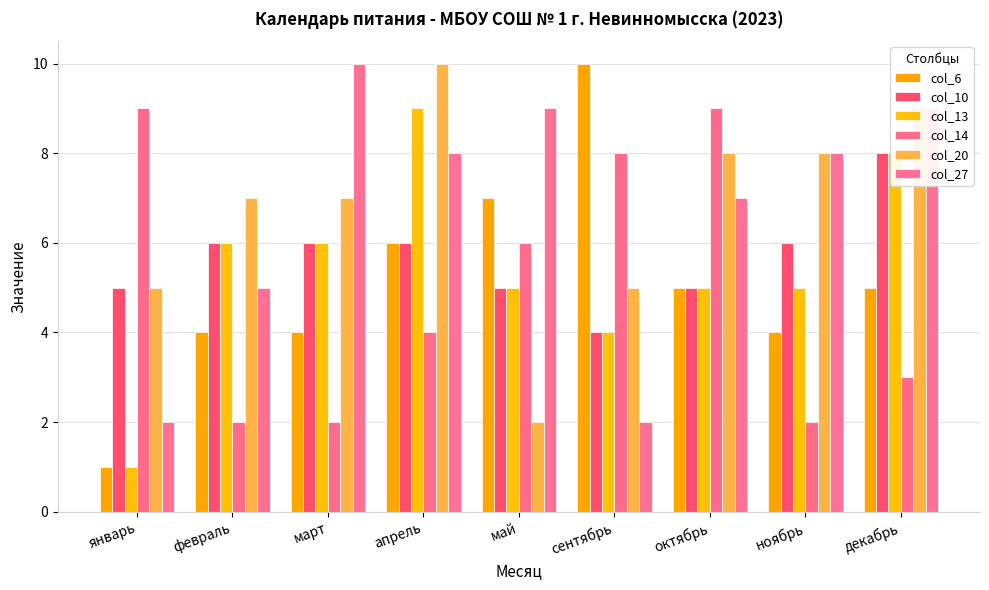

Where is col_14 nearest to the value 5?

апрель